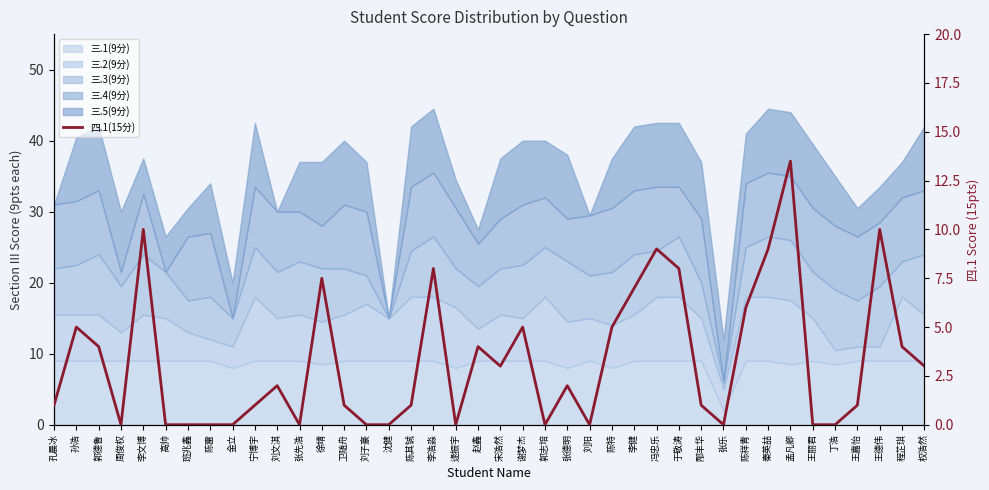

What is the change in value from 孔晨冰 to 张先浩?

-1.0